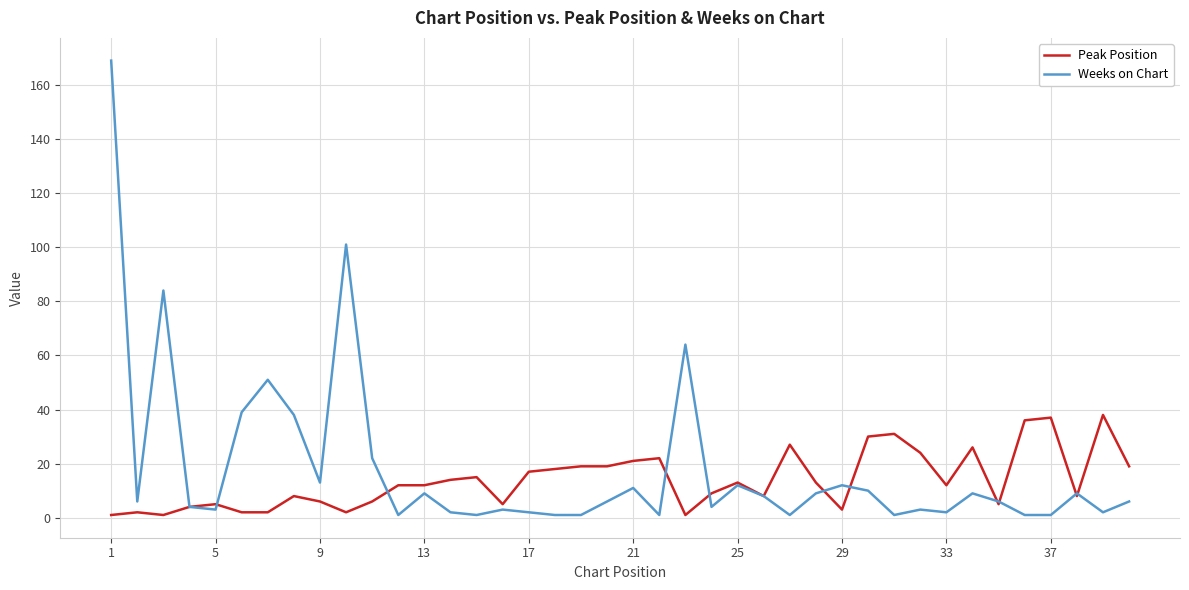

True or false: Weeks on Chart has more than 0 interior local peaks.

True